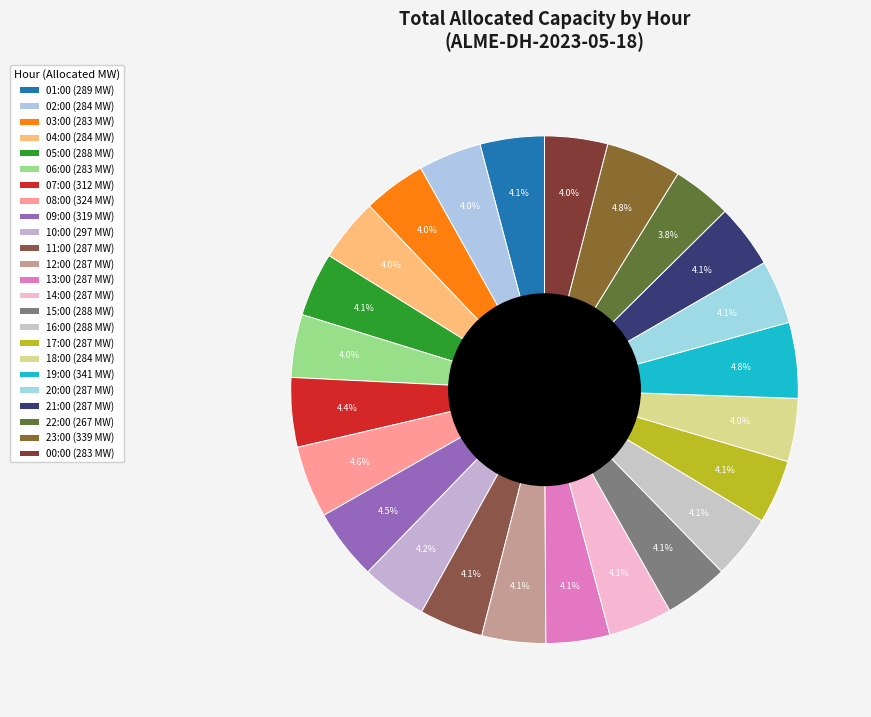

What portion of the pie excludes 21:00?

95.9%